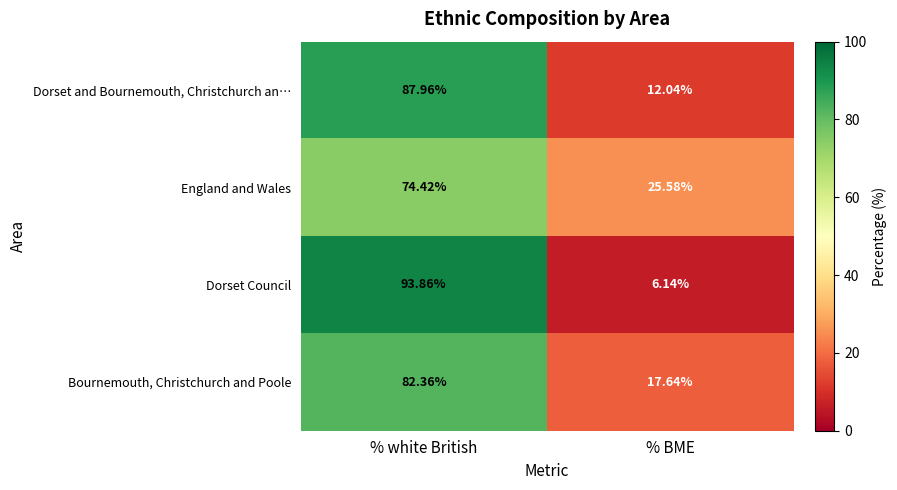

Which series changed the most between % white British and % BME?

Dorset Council